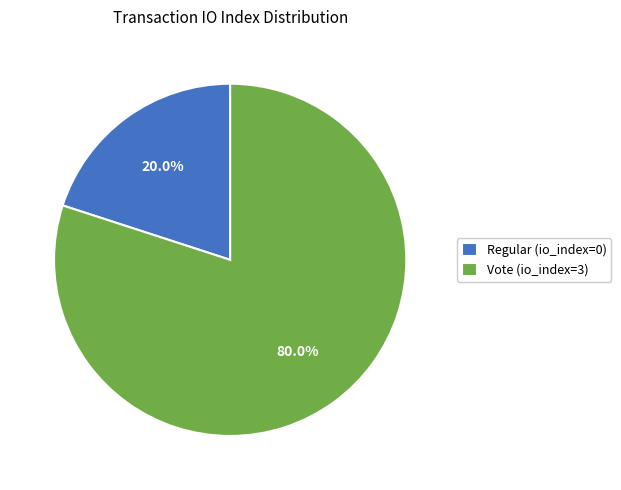

Which slice is the smallest?

Regular (io_index=0)